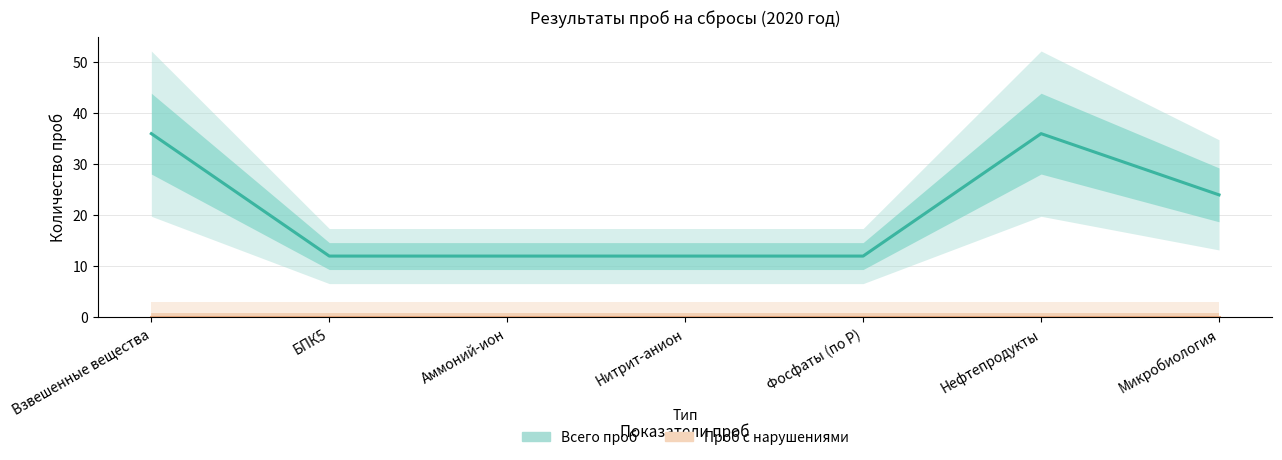

What is the label of the 2nd point from the right?

Нефтепродукты